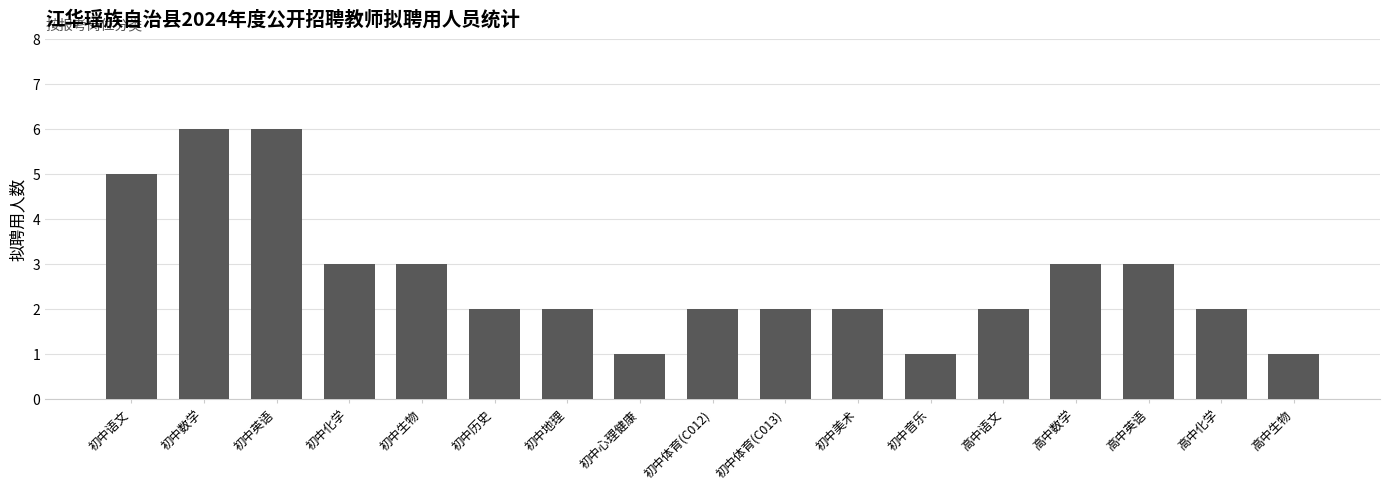

True or false: the data shows 4 at 初中体育(C013).

False